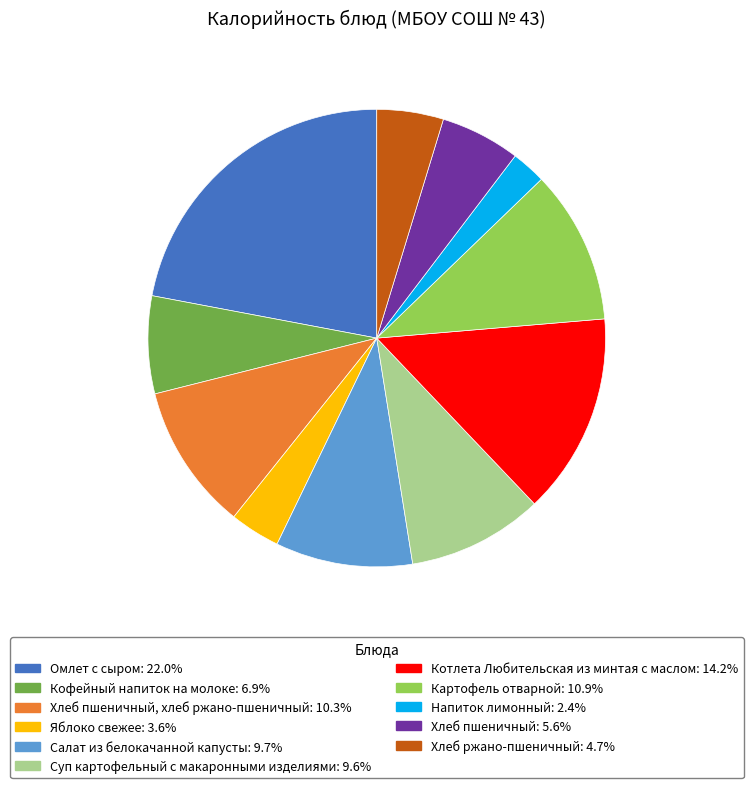

Is there a majority slice in this chart?

No